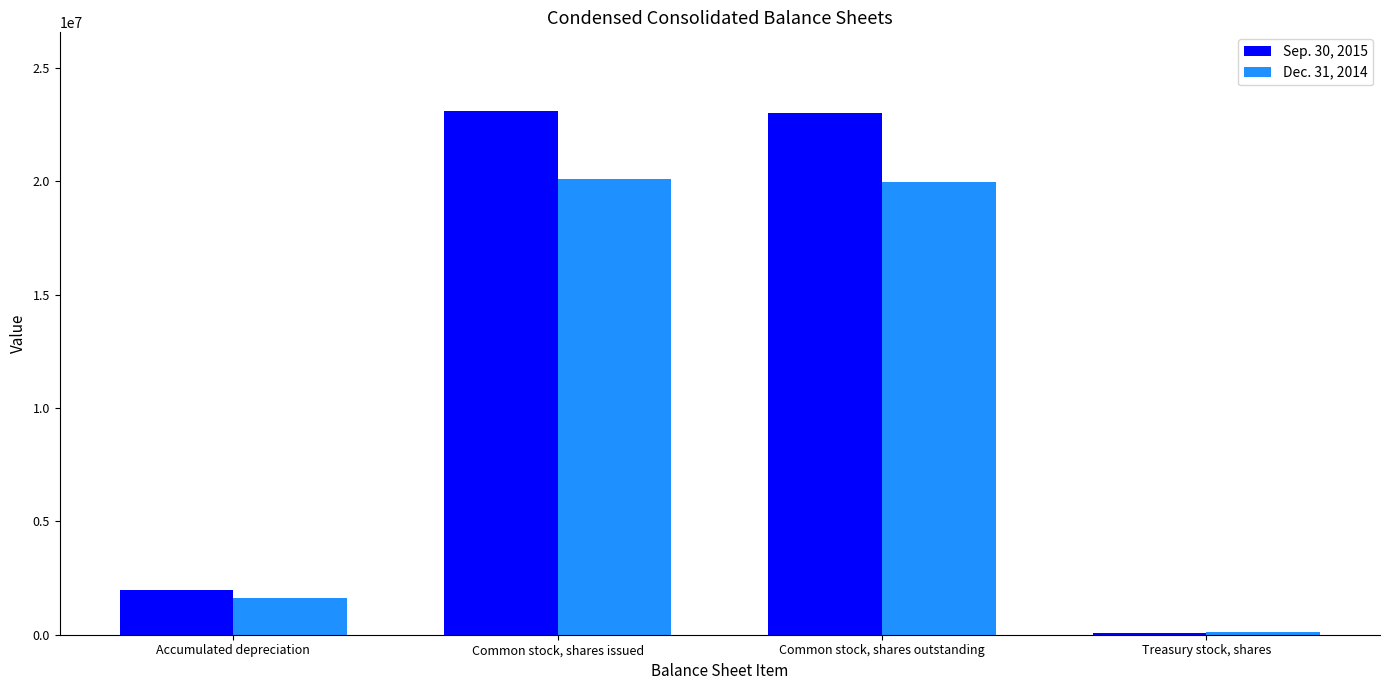

At which label does Sep. 30, 2015 reach its minimum?

Treasury stock, shares